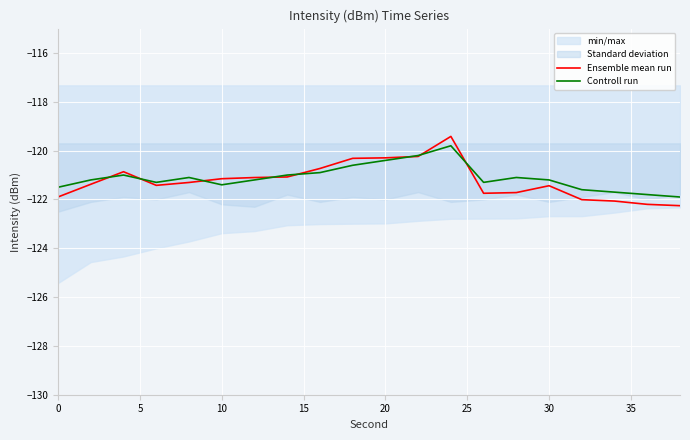

How many lines are shown in the chart?

2